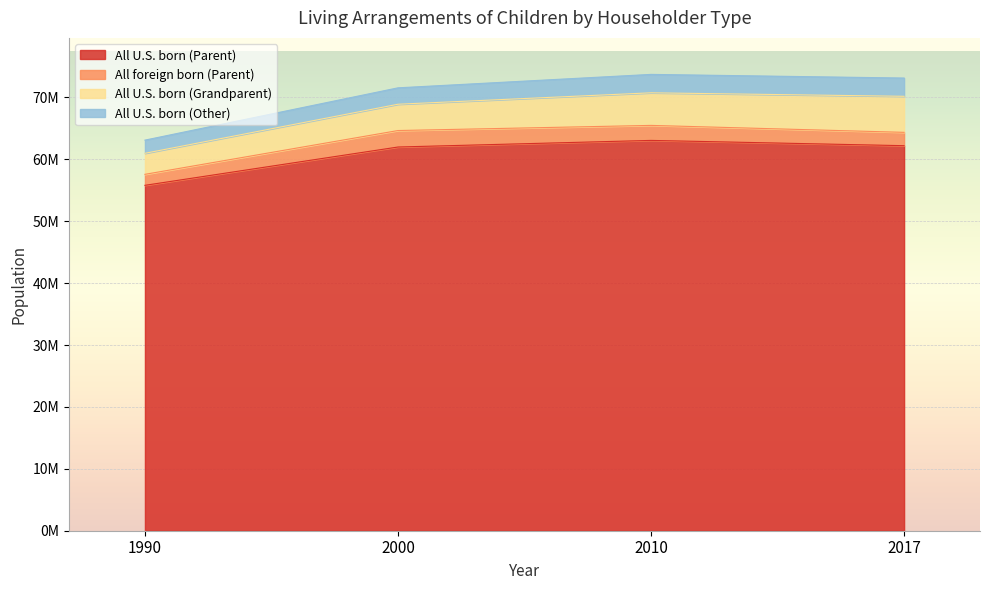

At which label is All foreign born (Parent) closest to 2218848?

2017